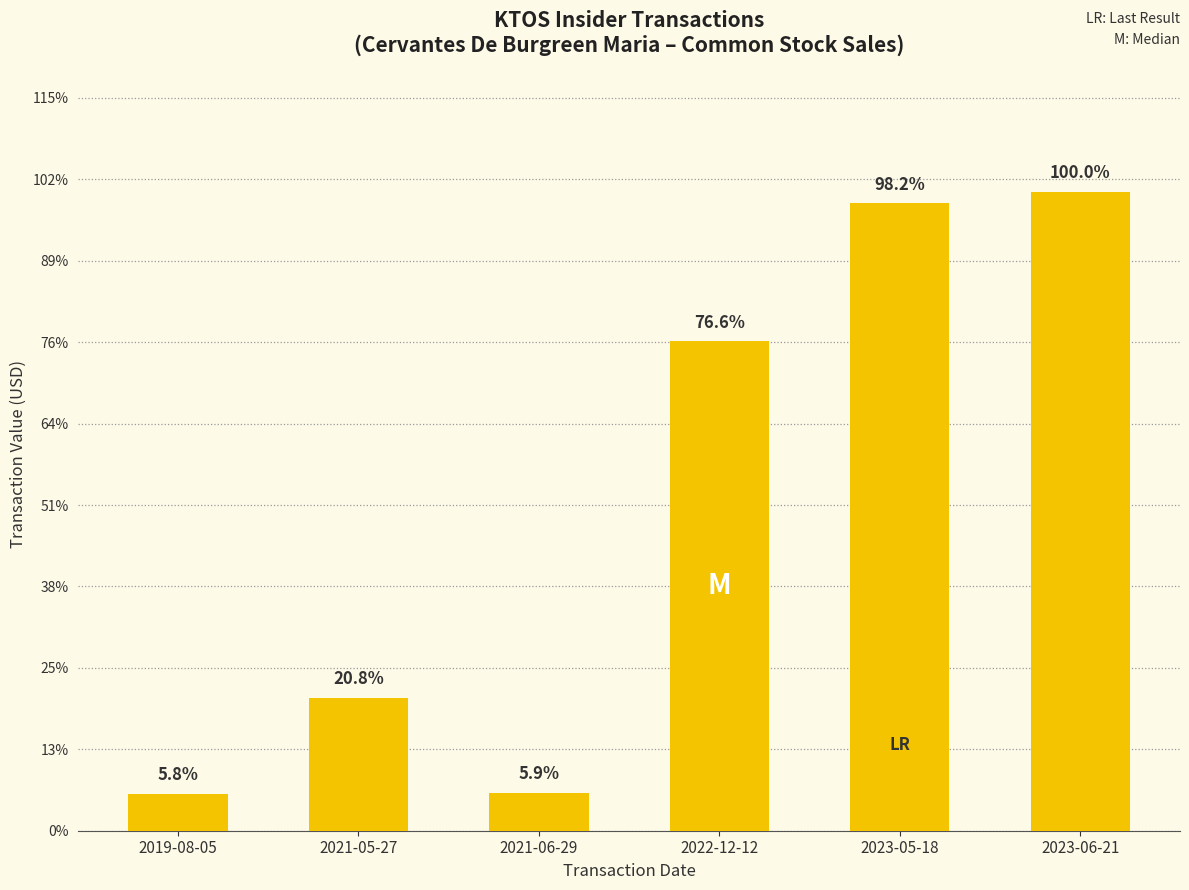

What is the change in value from 2021-05-27 to 2022-12-12?

+175020